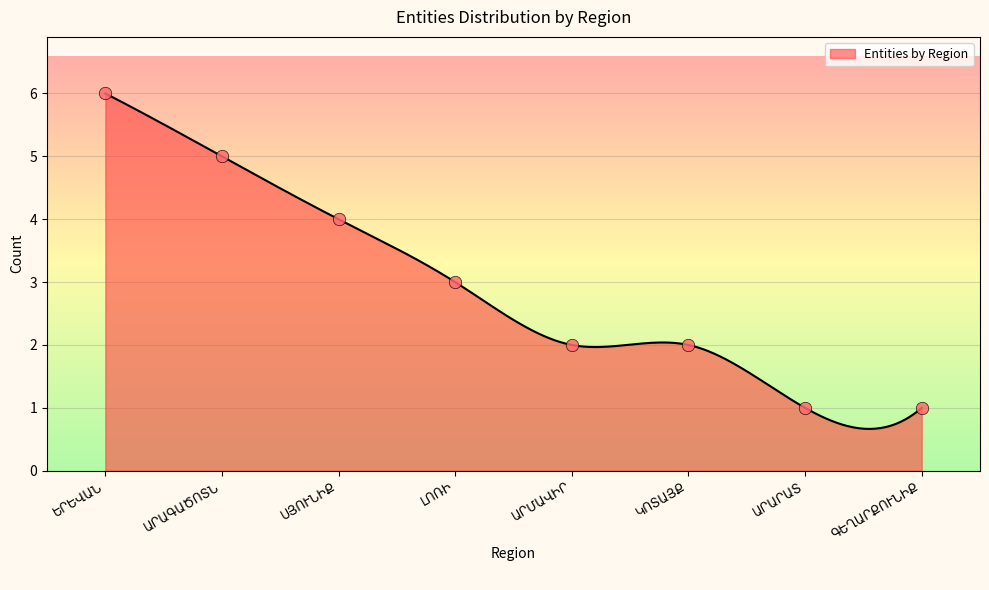

What is the ratio of the value at ԼՈՌԻ to the value at ԱՐՄԱՎԻՐ?

1.5